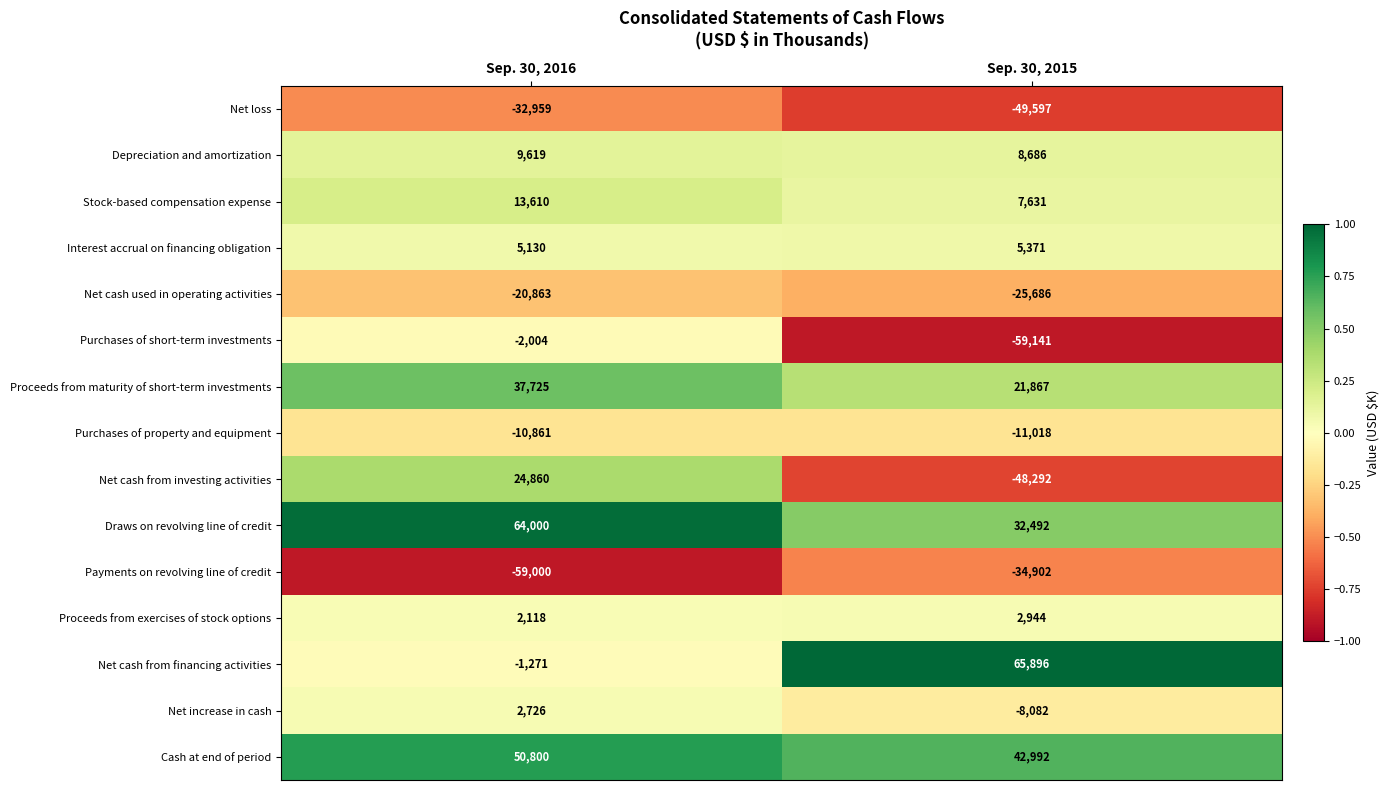

Reading left to right, list all the values displayed in this chart.

Net loss: -32959	-49597
Depreciation and amortization: 9619	8686
Stock-based compensation expense: 13610	7631
Interest accrual on financing obligation: 5130	5371
Net cash used in operating activities: -20863	-25686
Purchases of short-term investments: -2004	-59141
Proceeds from maturity of short-term investments: 37725	21867
Purchases of property and equipment: -10861	-11018
Net cash from investing activities: 24860	-48292
Draws on revolving line of credit: 64000	32492
Payments on revolving line of credit: -59000	-34902
Proceeds from exercises of stock options: 2118	2944
Net cash from financing activities: -1271	65896
Net increase in cash: 2726	-8082
Cash at end of period: 50800	42992